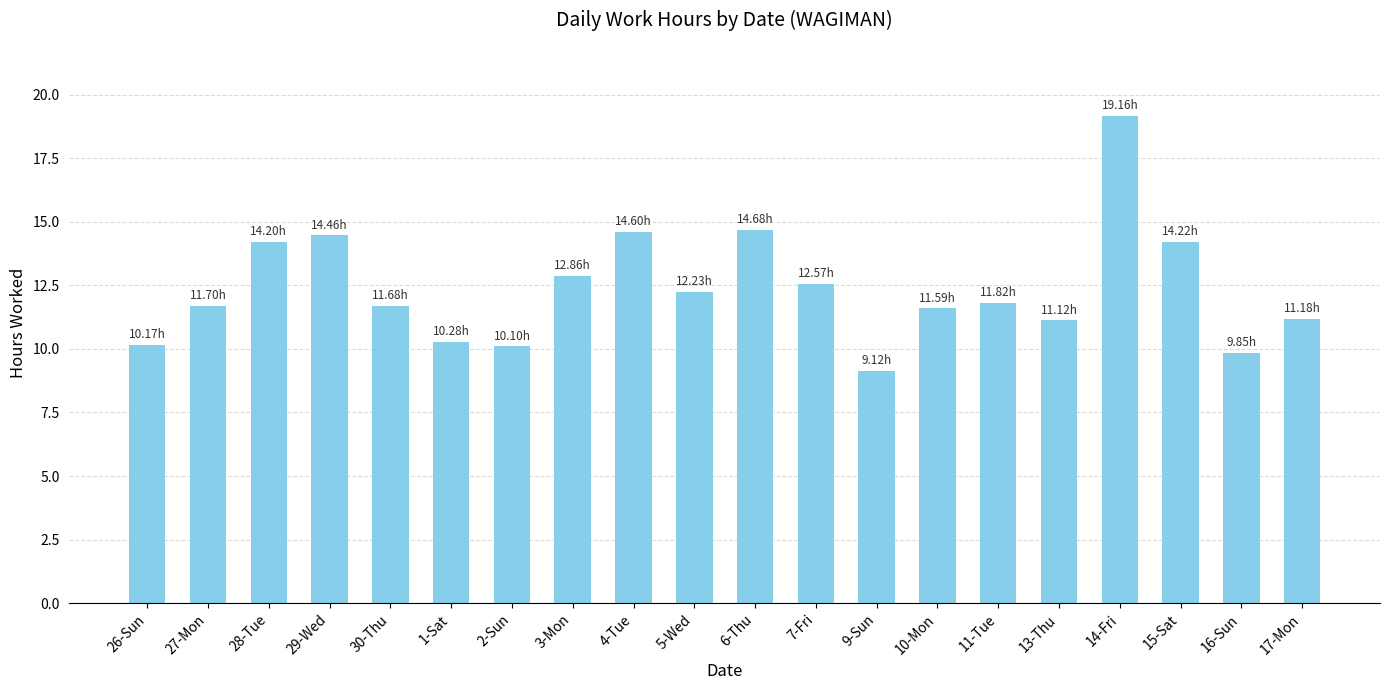

The chart shows a value of 16.1 at 27-Mon. True or false?

False